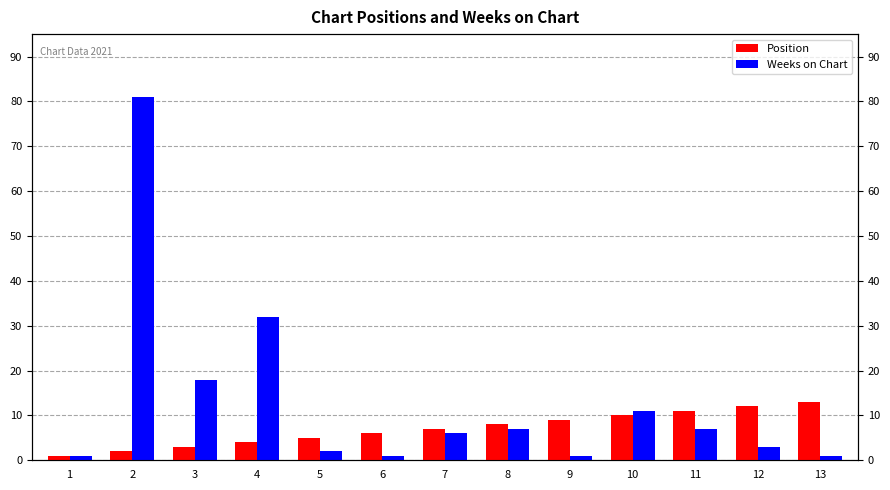

Is it true that Position equals 7 at 7?

True